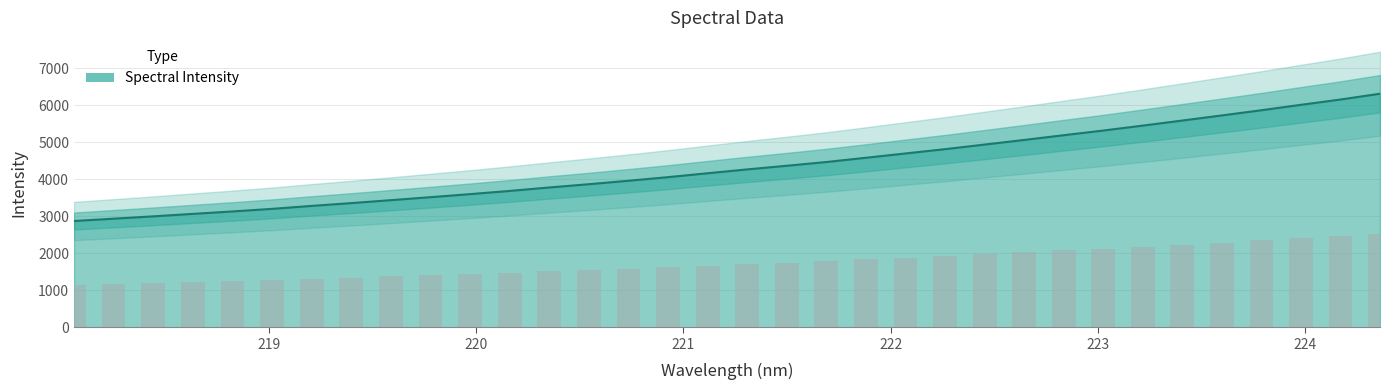

Count the number of data series in this chart.

1